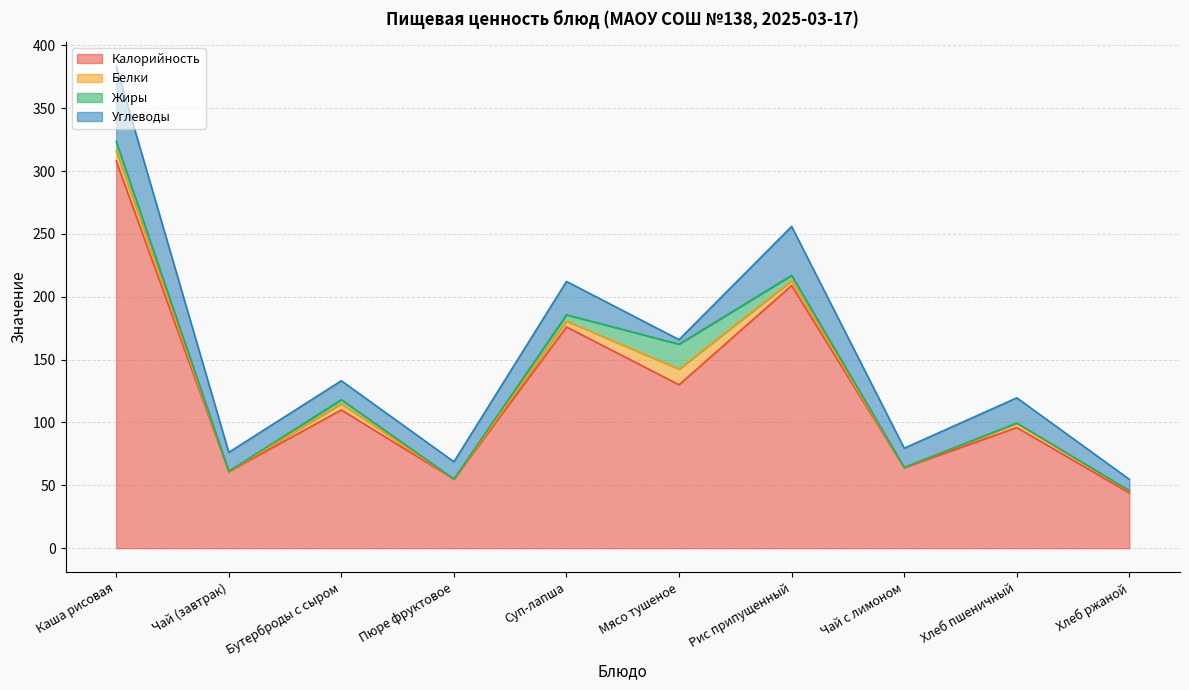

What is the total value across all series at Пюре фруктовое?

68.8